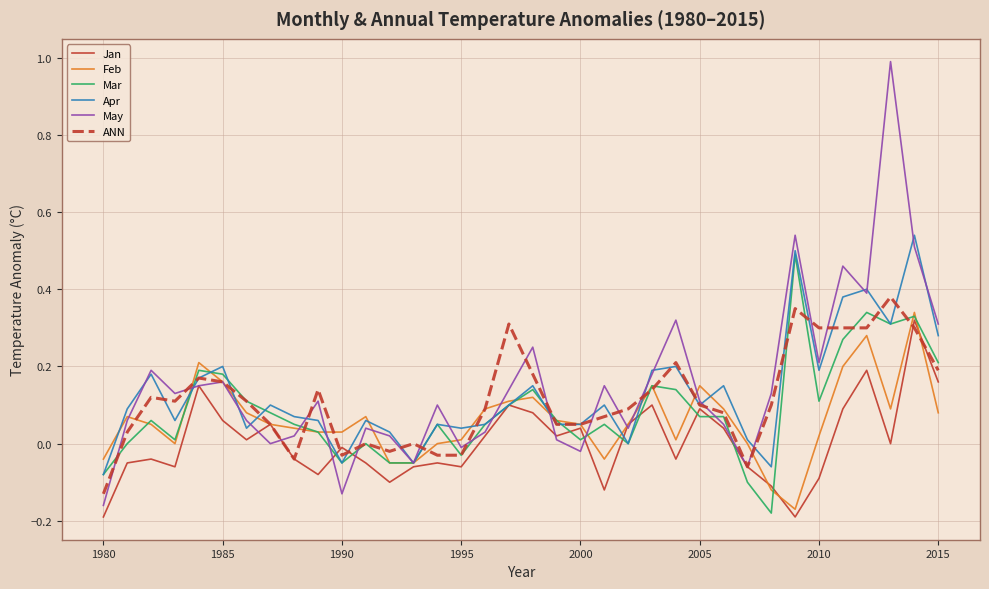

Which series has the widest spread of values?

May